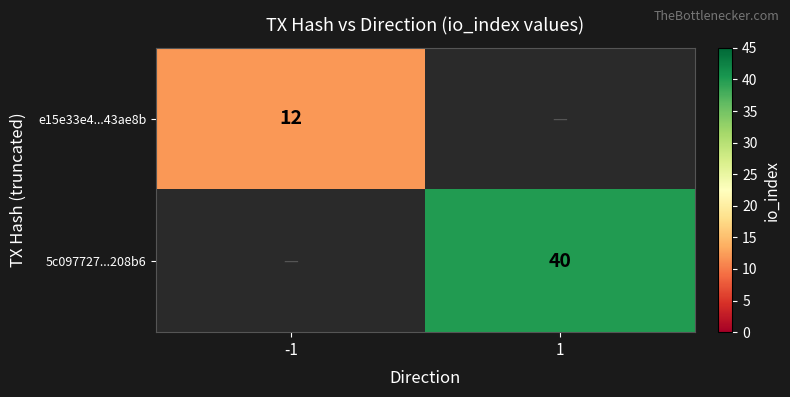

The value of e15e33e4...43ae8b at -1 is 12. True or false?

True